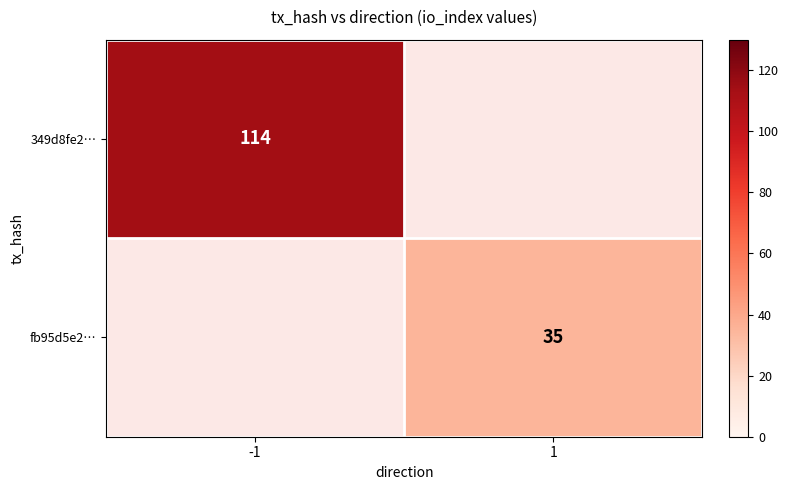

The value of 349d8fe2… at -1 is 77. True or false?

False